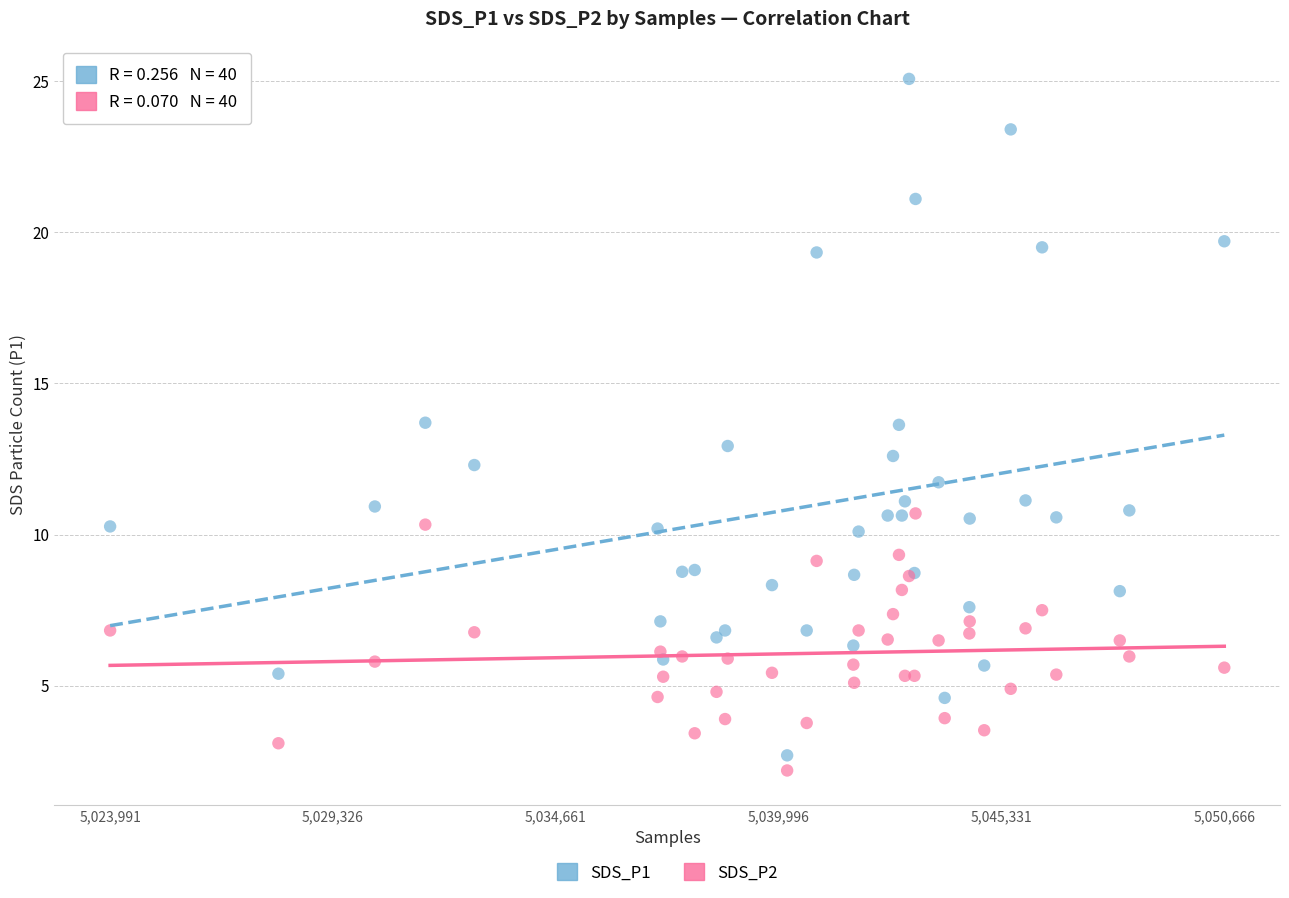

Which series contains the lowest Y value?

SDS_P2